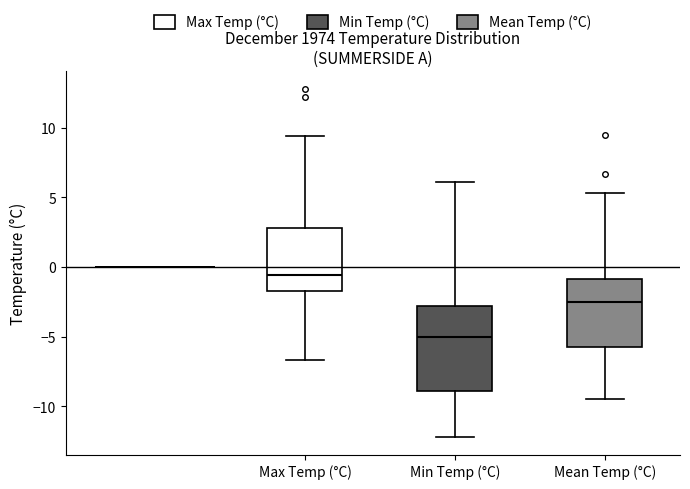

Reading left to right, read every box against the y-axis: the position of its median line, the range the box covers, and the ends of its whiskers. The values are not printed on the chart, so give them approximately, as read against the axis.

Max Temp (°C): median -0.5, box -1.5 to 3.0, whiskers -6.5 to 9.5
Min Temp (°C): median -5.0, box -9.0 to -3.0, whiskers -12.0 to 6.0
Mean Temp (°C): median -2.5, box -5.5 to -1.0, whiskers -9.5 to 5.5